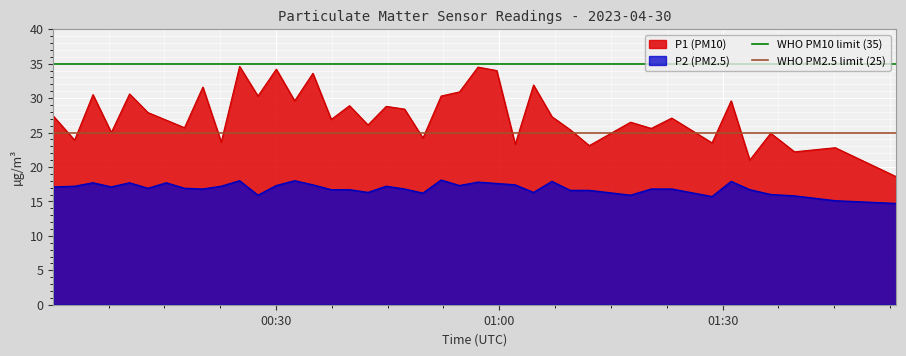

True or false: P2 (PM2.5) and P1 (PM10) intersect in this chart.

False